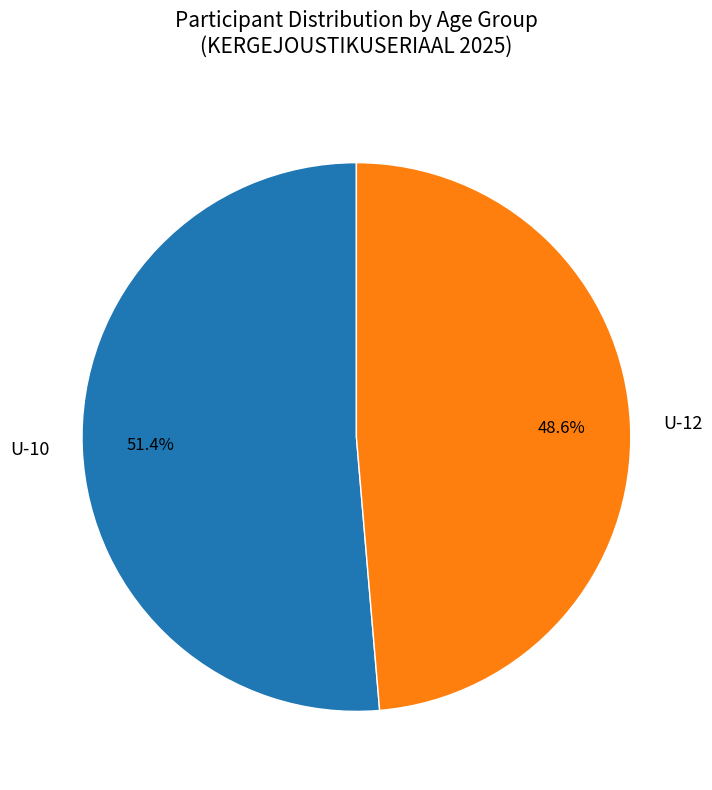

How many slices are in this pie chart?

2